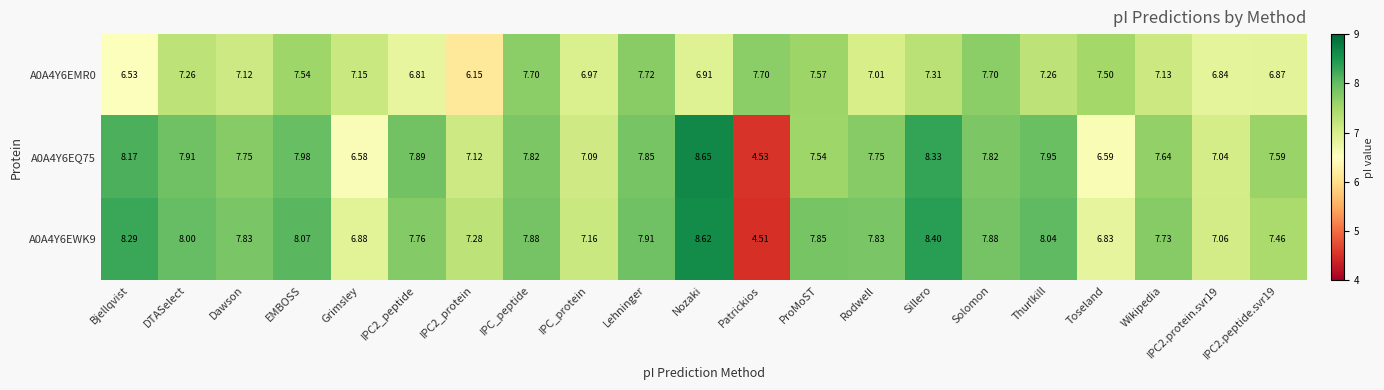

Which category has the lowest value across all series?

Patrickios